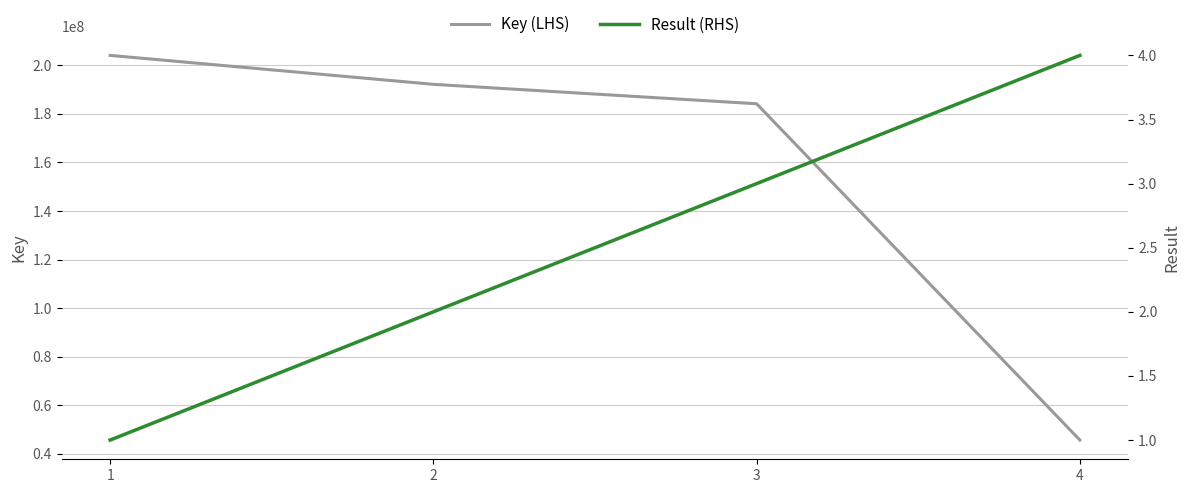

At 4, list the series in order from largest to smallest.

Key (LHS), Result (RHS)